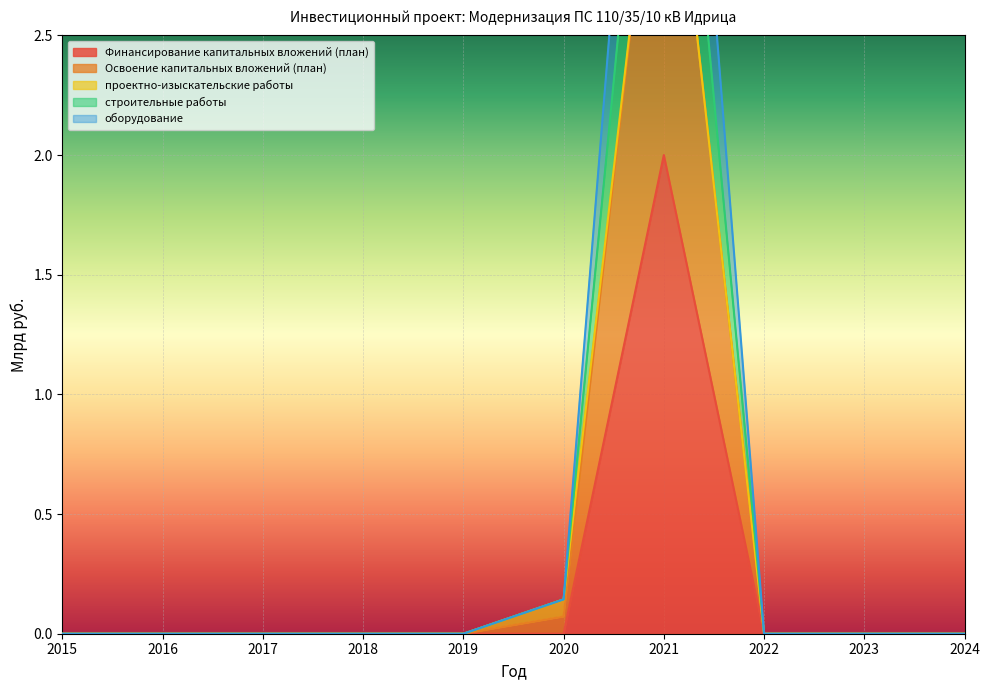

List the labels in order of Финансирование капитальных вложений (план) value, smallest first.

2015, 2016, 2017, 2018, 2019, 2020, 2022, 2023, 2024, 2021